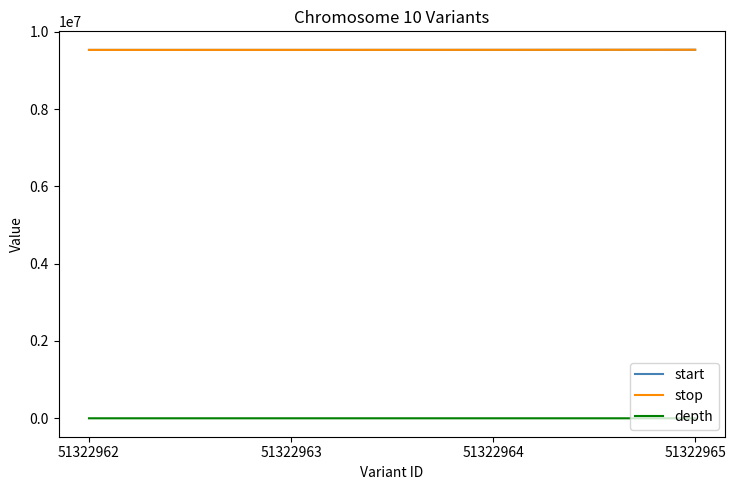

What is the greatest value displayed?

9532952